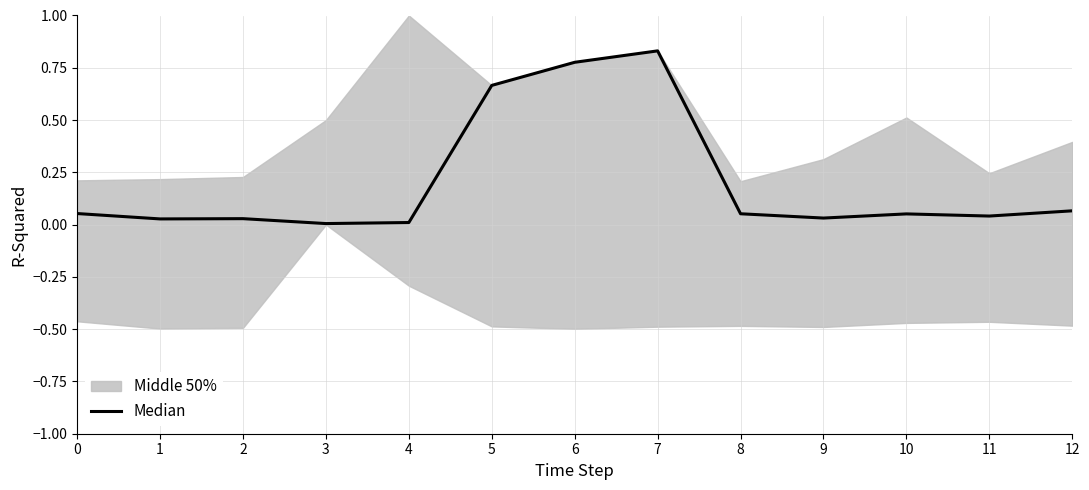

How many points are lower than both their immediate neighbors (excluding endpoints)?

4